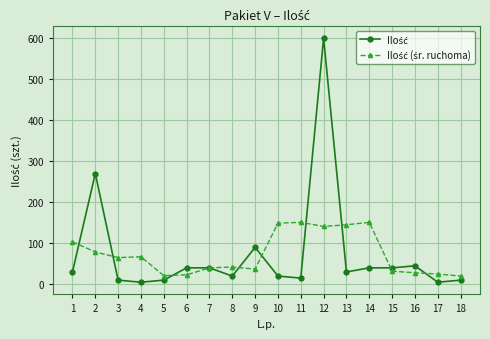

At which category is the sum across all series the highest?

12